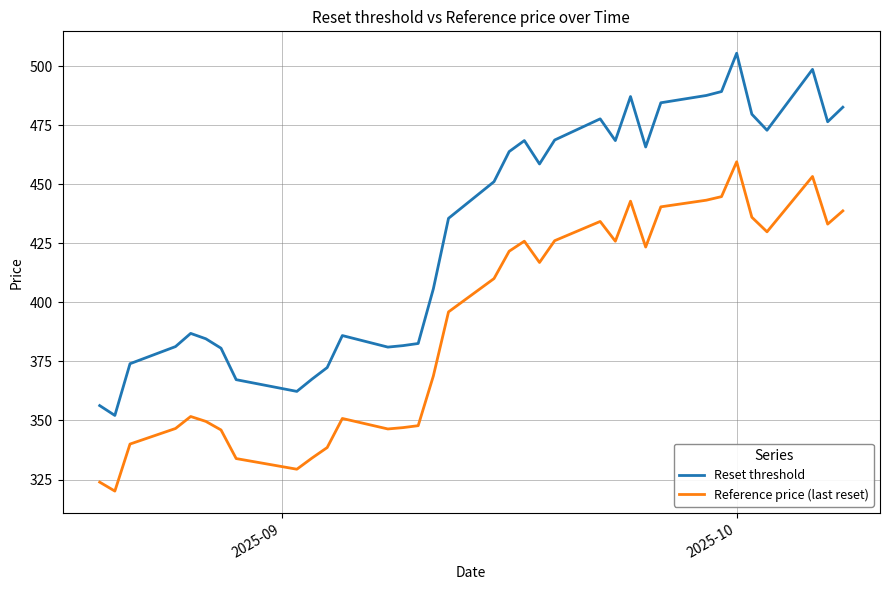

What is the minimum value shown in the chart?

320.1